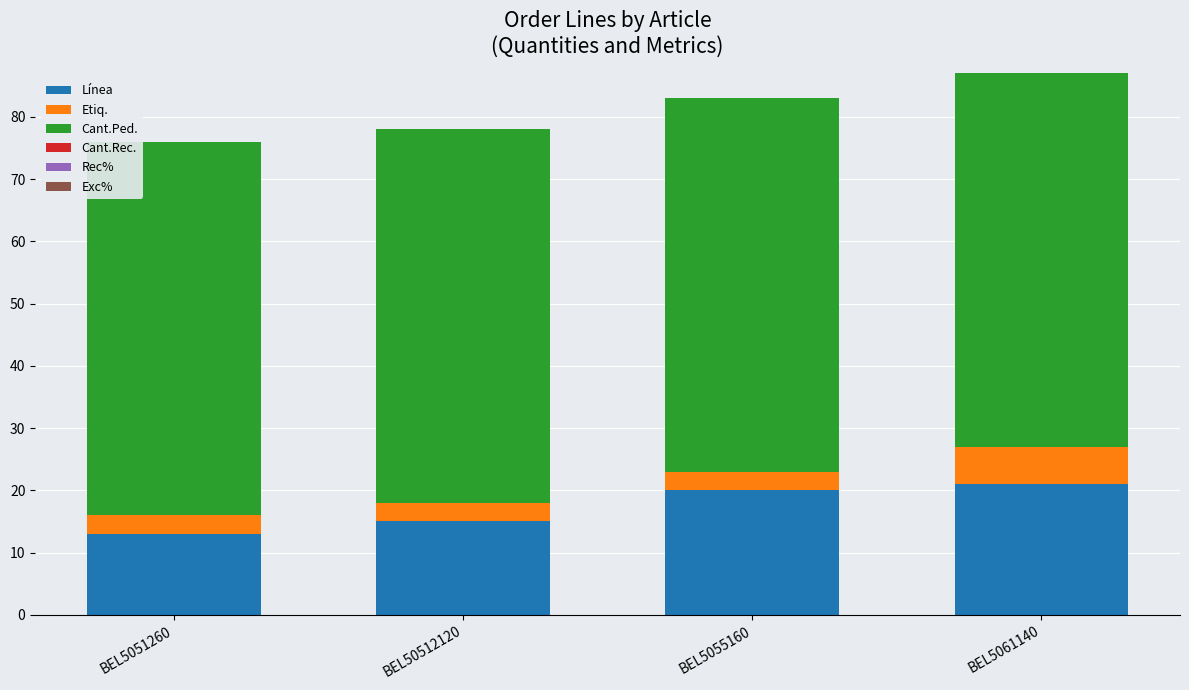

The value of Línea at BEL5055160 is 20. True or false?

True